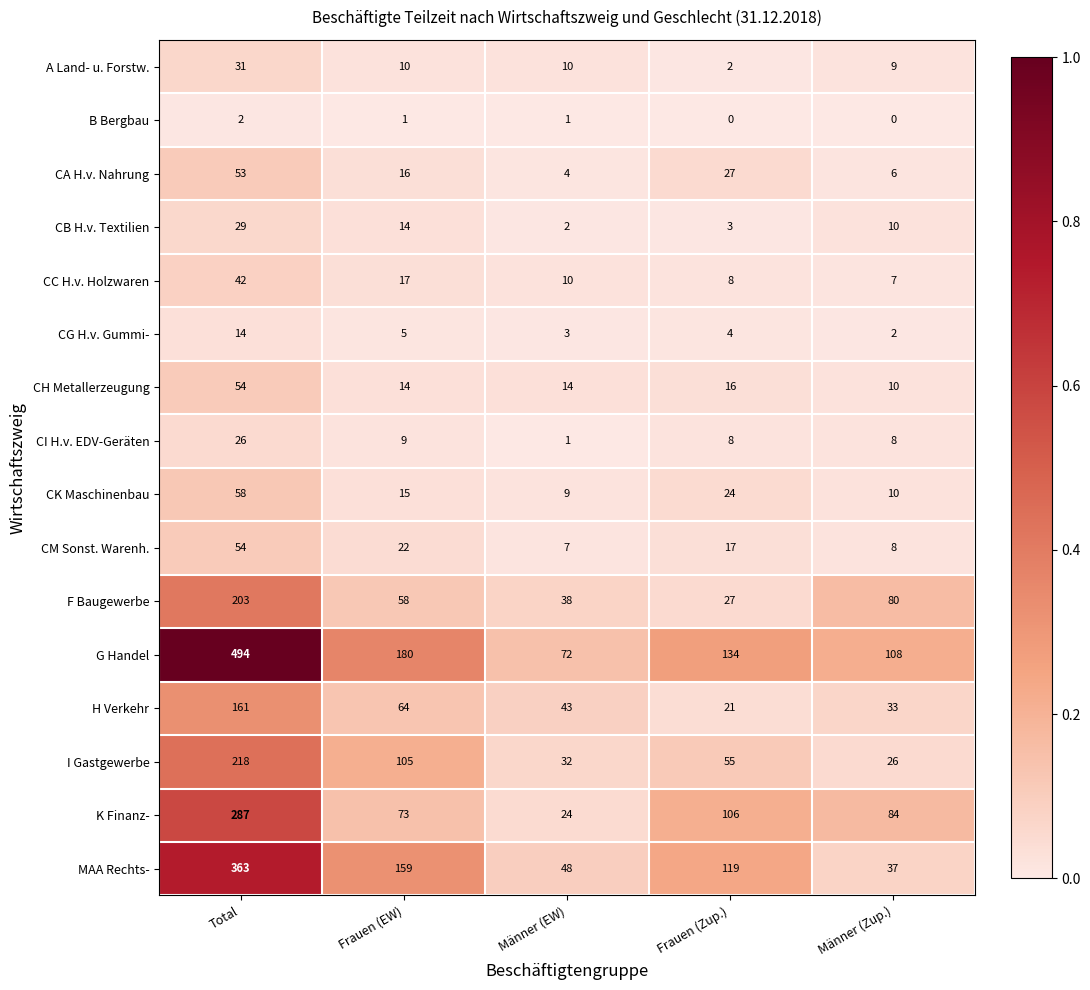

At which category is the sum across all series the highest?

Total